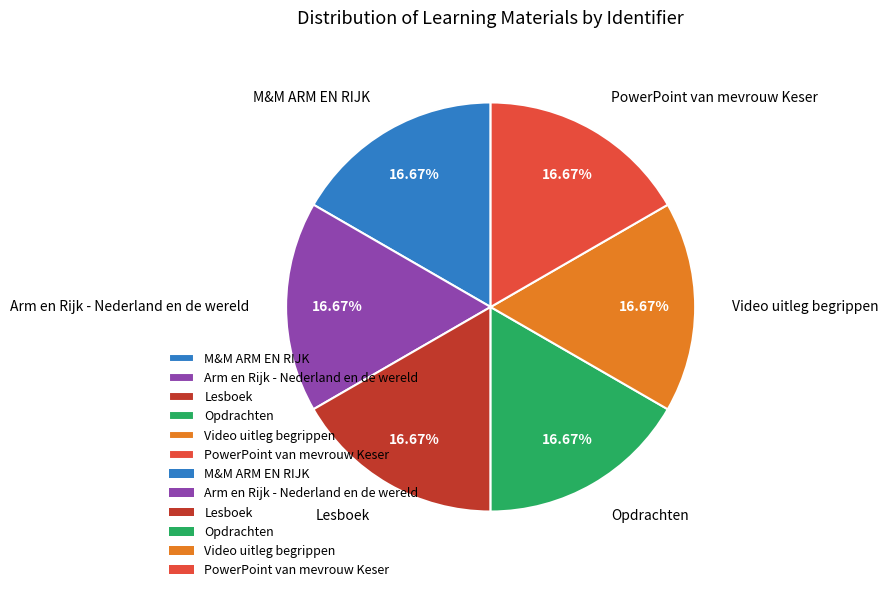

To the nearest percent, what percentage of the pie is M&M ARM EN RIJK?

17%